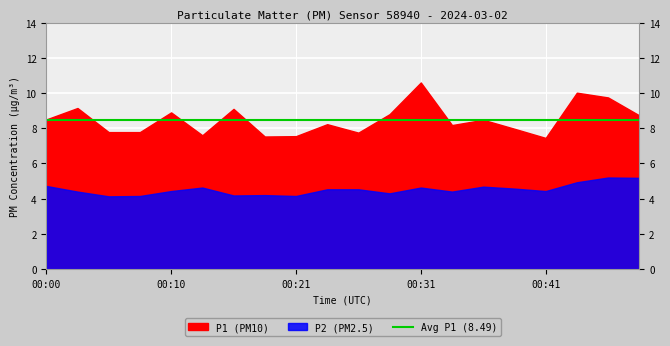

At which label is P1 closest to 9?

00:10